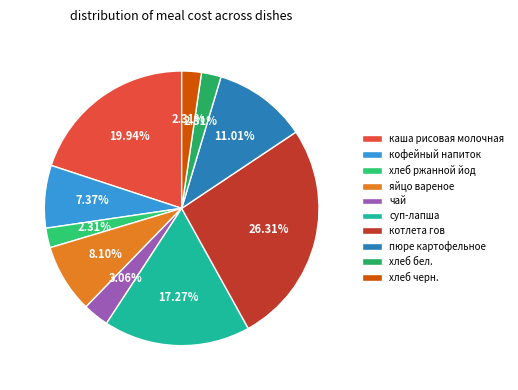

To the nearest percent, what portion does хлеб ржанной йод represent?

2%